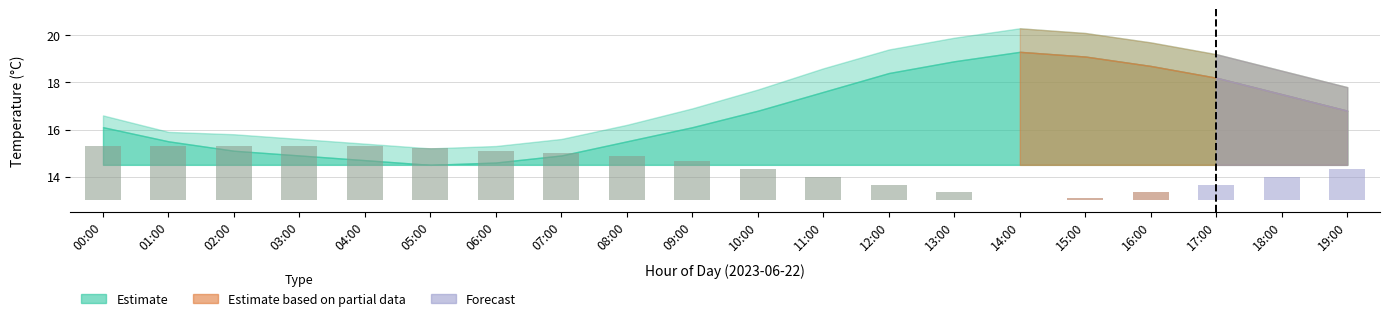

Rank the categories by value from lowest to highest.

14:00, 15:00, 13:00, 16:00, 12:00, 17:00, 11:00, 18:00, 10:00, 19:00, 09:00, 08:00, 07:00, 06:00, 05:00, 00:00, 01:00, 02:00, 03:00, 04:00